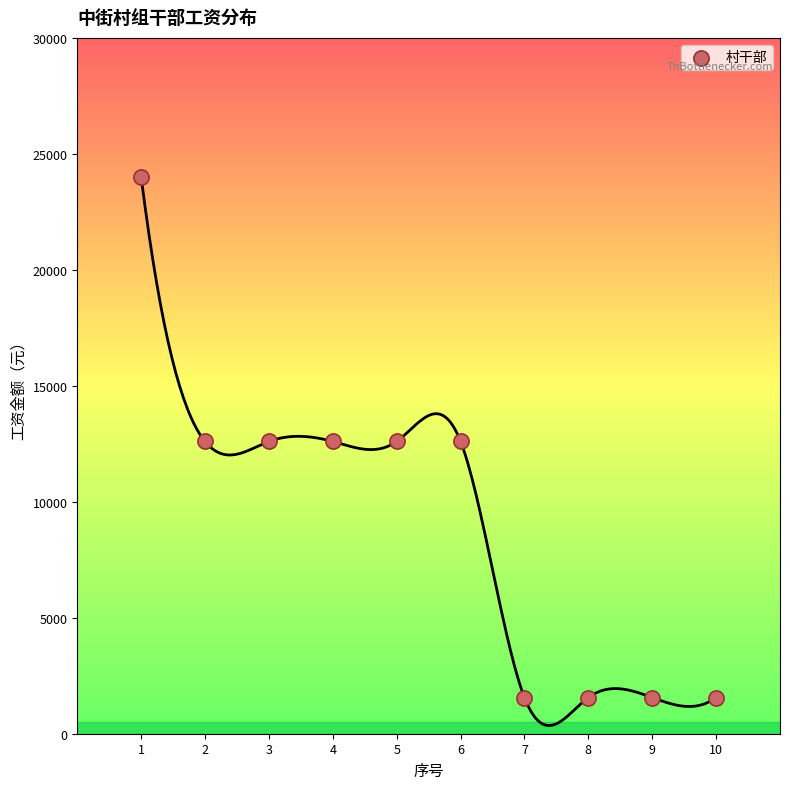

What is the average Y value?

9324